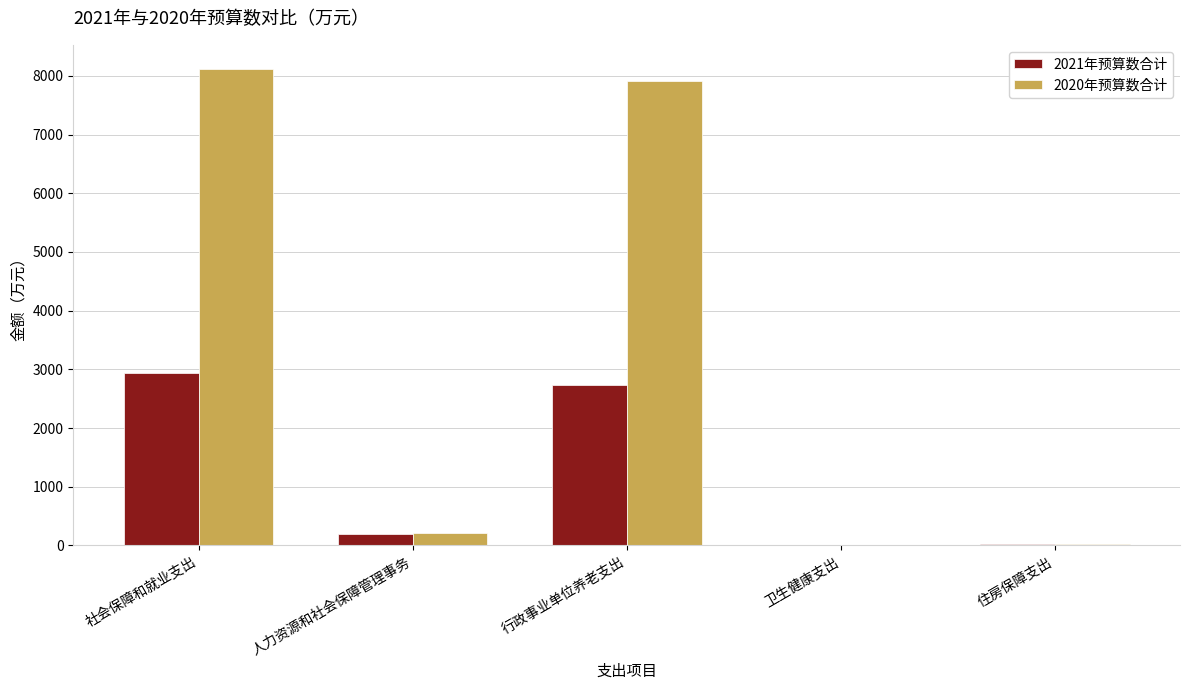

The value of 2020年预算数合计 at 行政事业单位养老支出 is 7914.6. True or false?

True